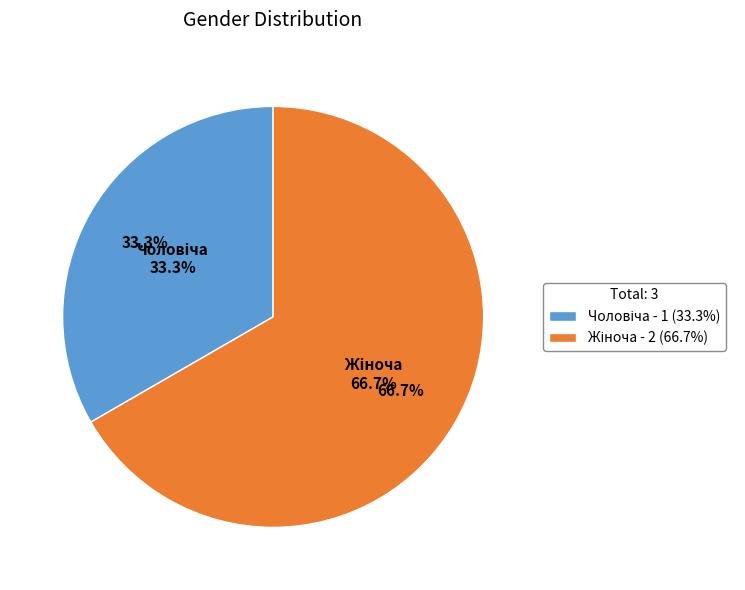

What is the change in value from Чоловіча to Жіноча?

+1